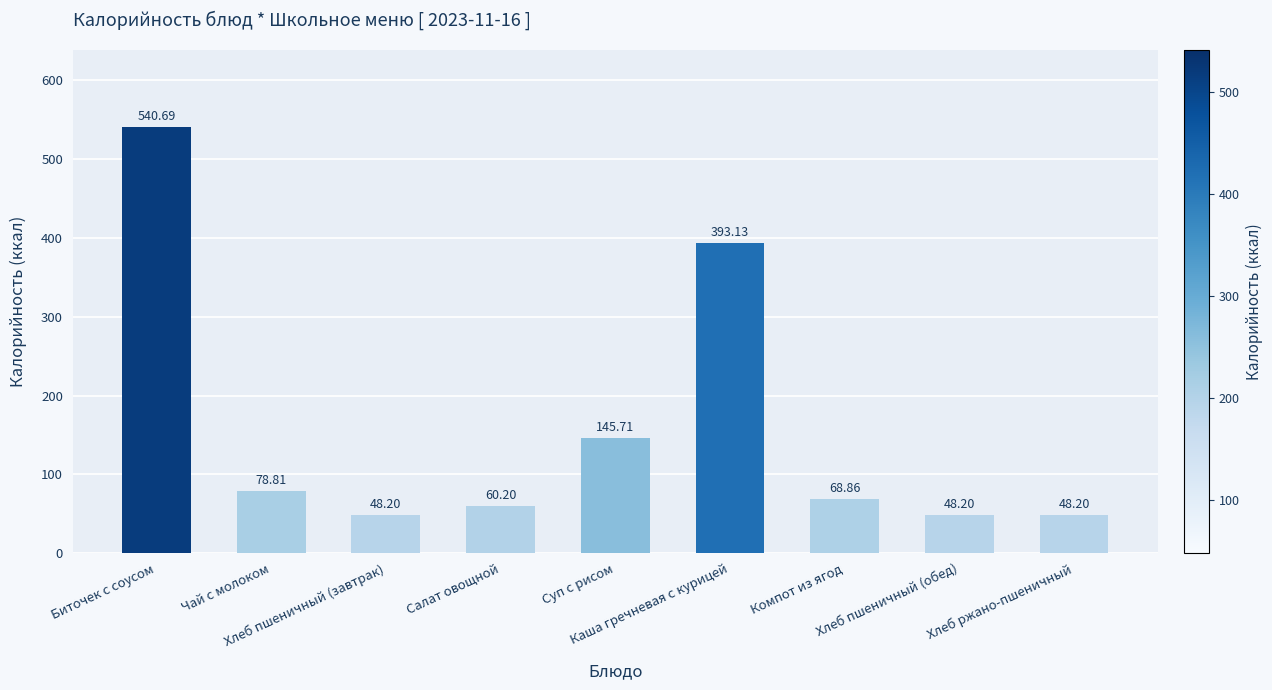

What is the difference between the maximum and minimum values?

492.5